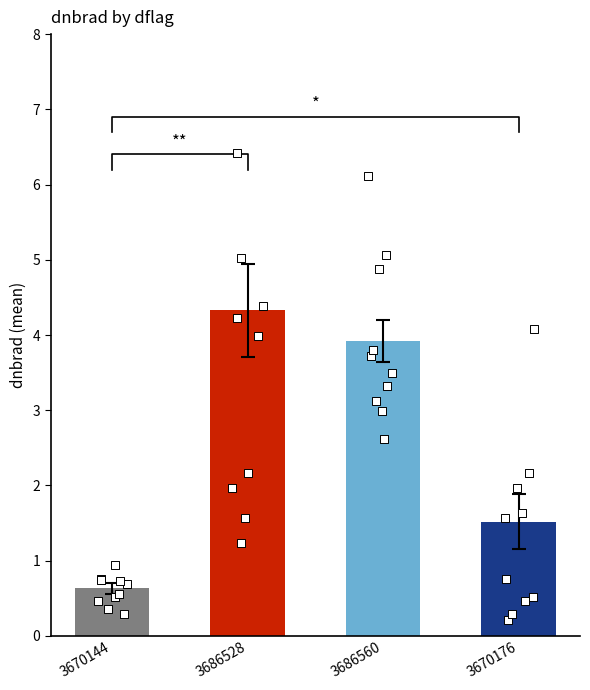

Which series contains the lowest Y value?

3670176